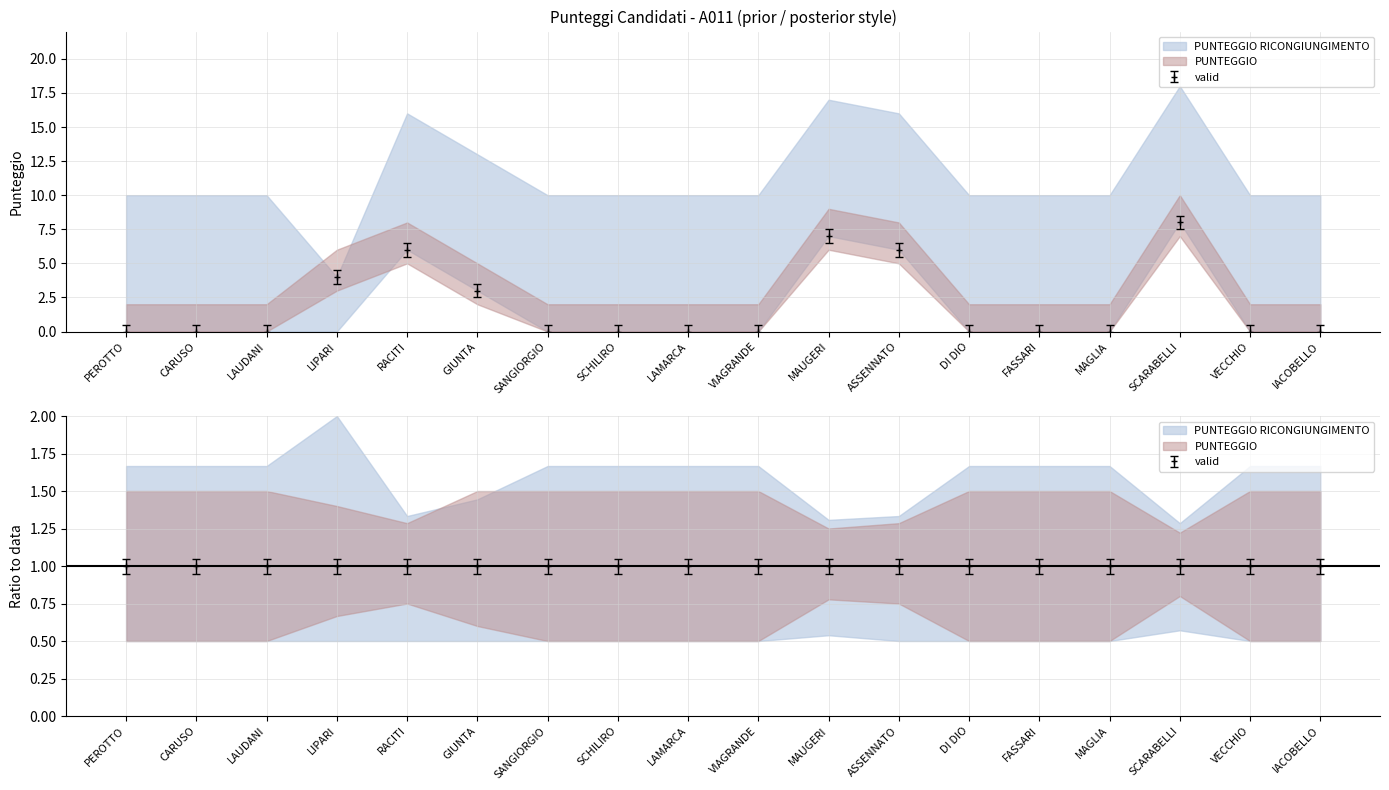

What is the sum of the PUNTEGGIO values at LIPARI and LAUDANI?

4